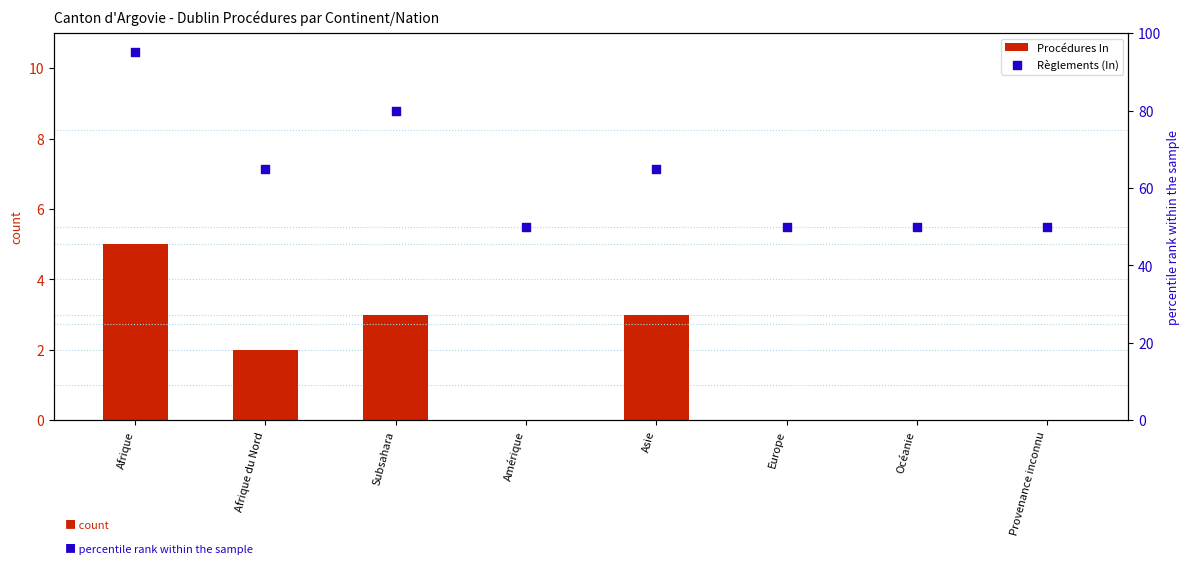

Is the value of Procédures In at Asie greater than the value of Règlements (In) at Europe?

No